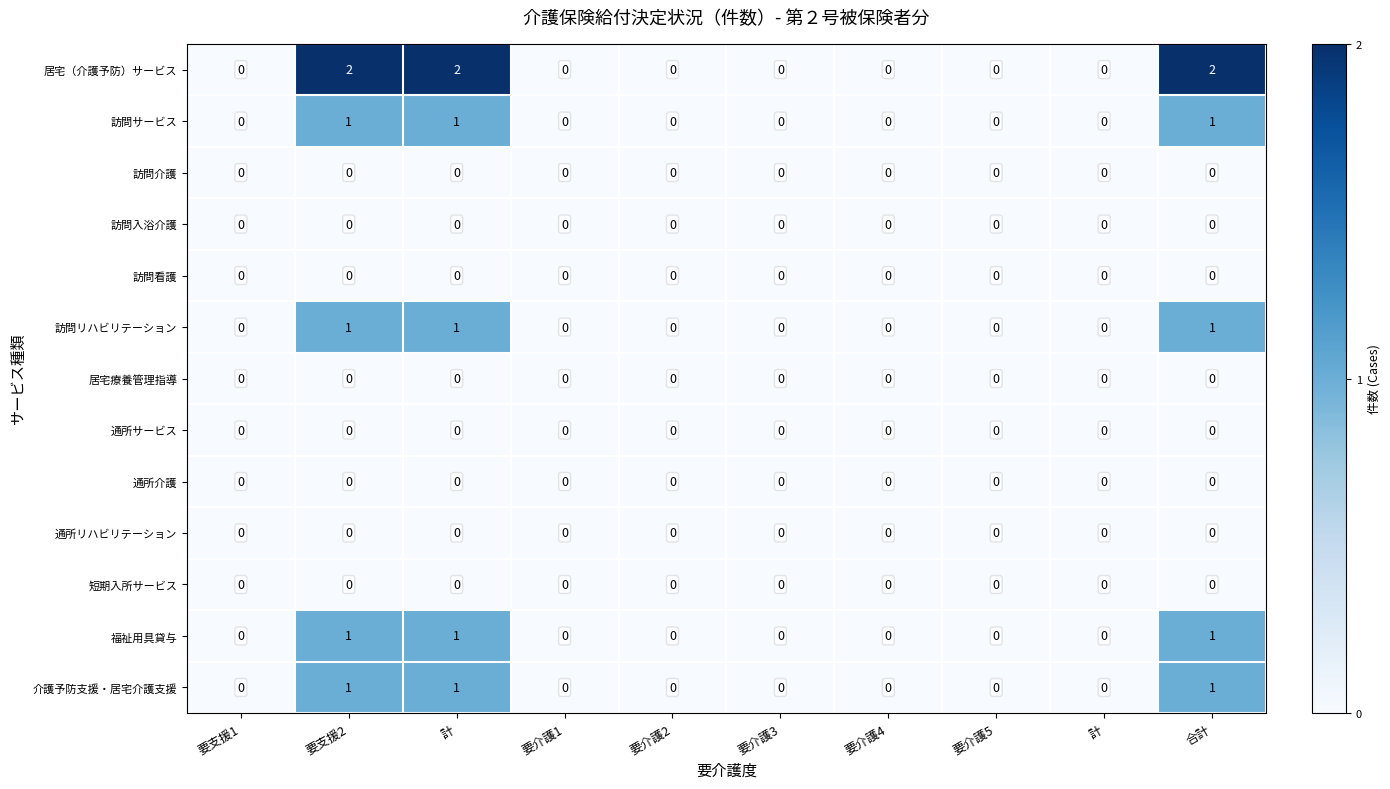

How many positive values does the 介護予防支援・居宅介護支援 series have?

3